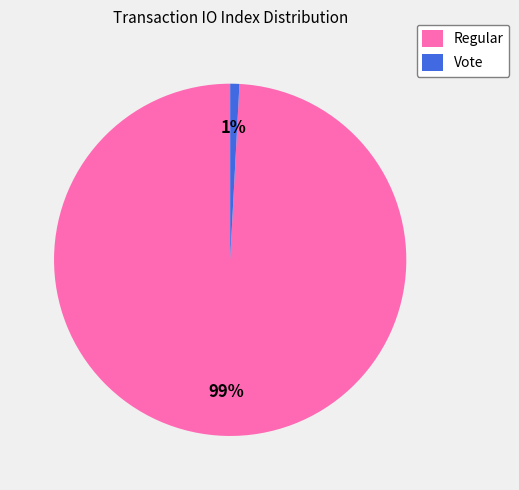

How many segments does this pie chart have?

2